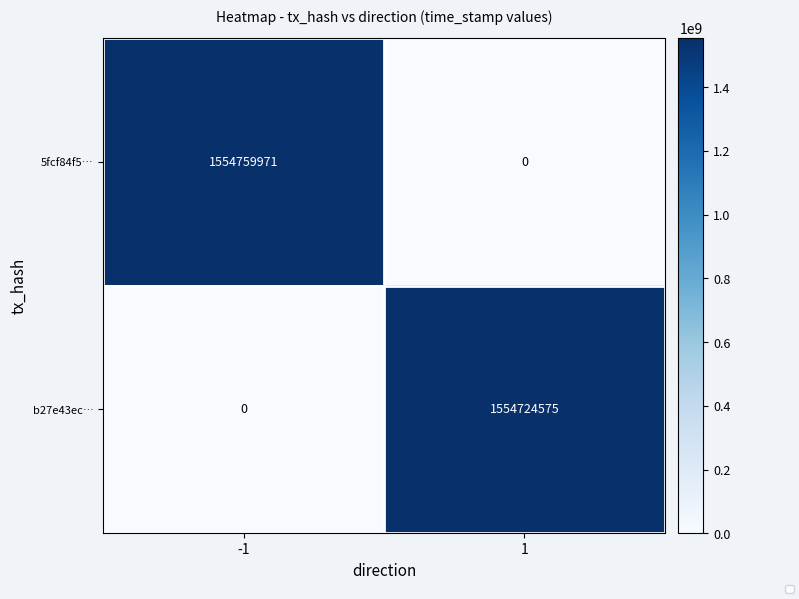

What is the total value across all series at -1?

1554759971